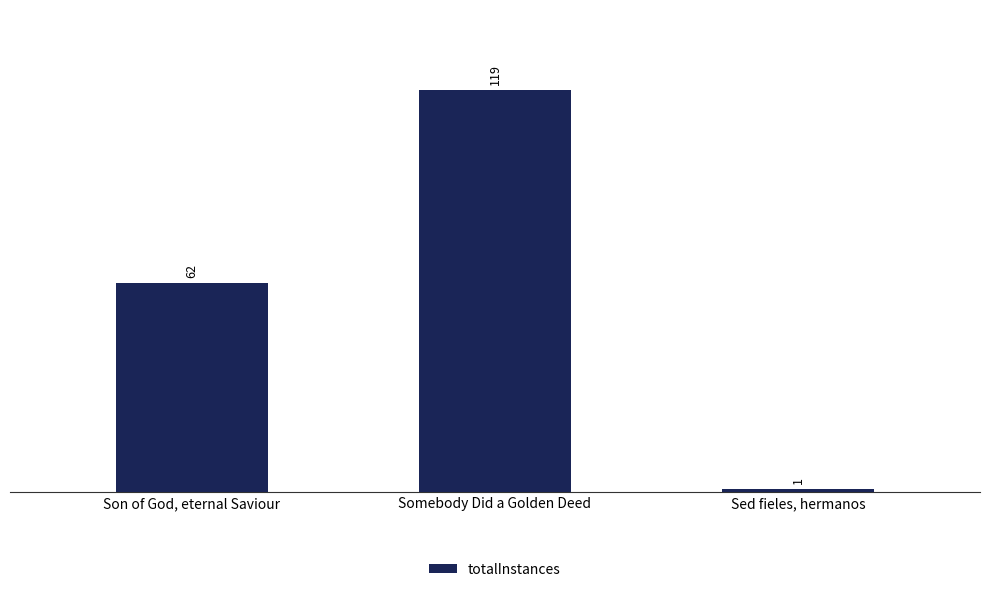

Which label corresponds to the largest value in the chart?

Somebody Did a Golden Deed